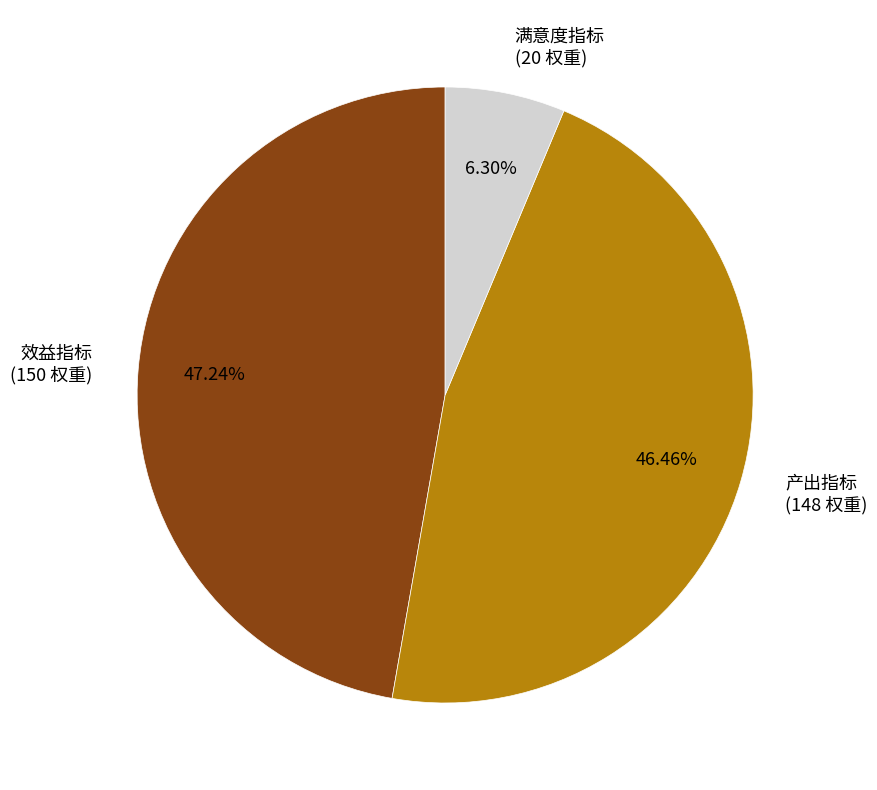

How many segments does this pie chart have?

3